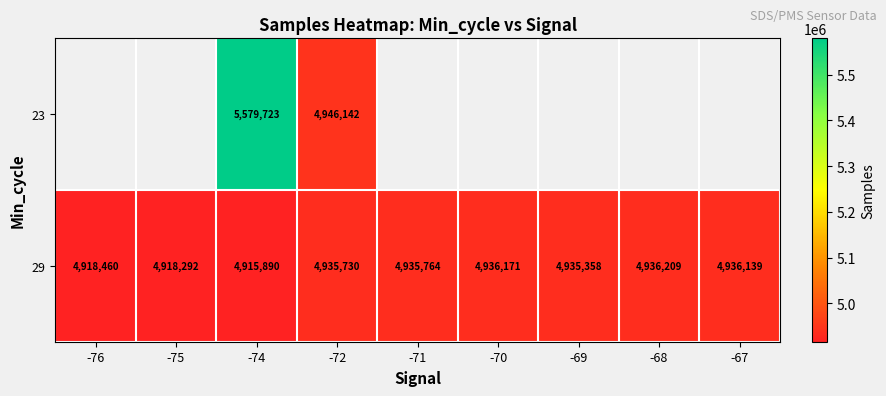

Is it true that 29 equals 4936139 at -67?

True